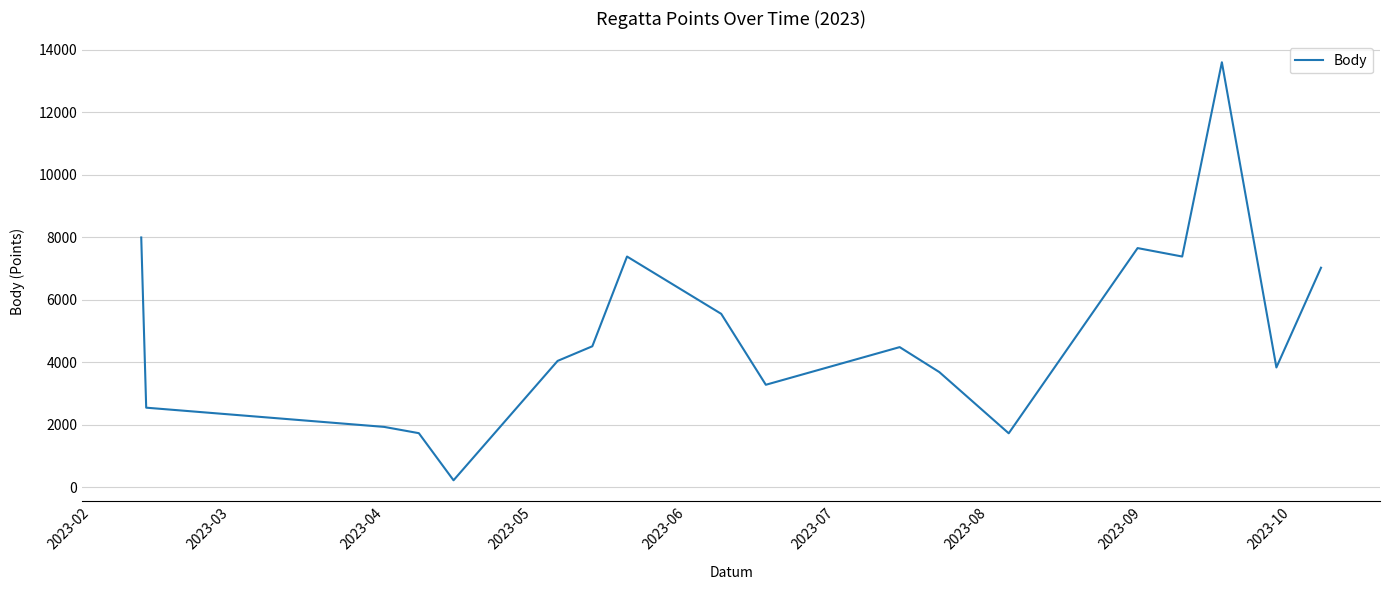

What is the greatest value displayed?

13604